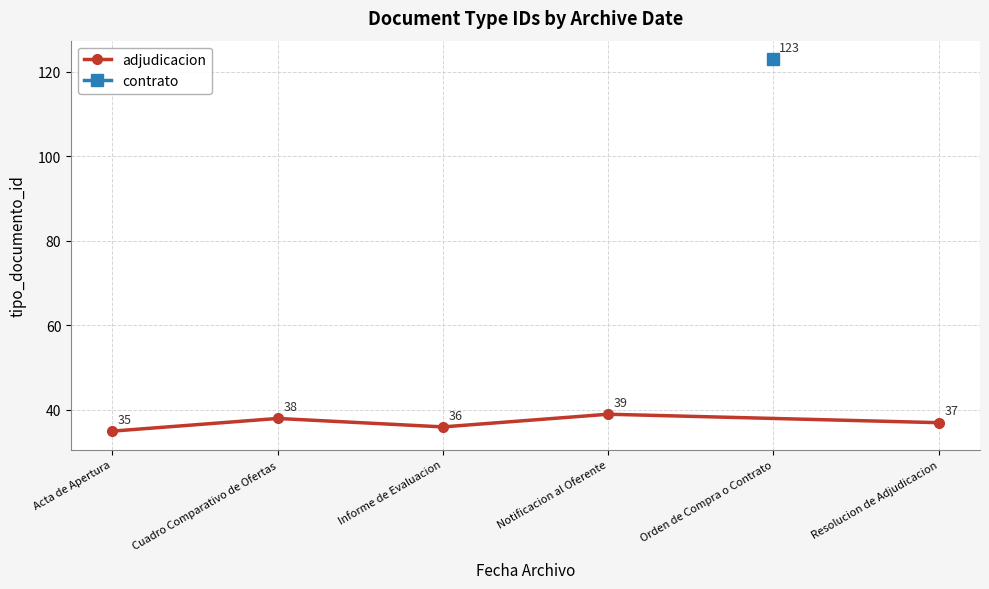

How many points are higher than both their immediate neighbors (excluding endpoints)?

2